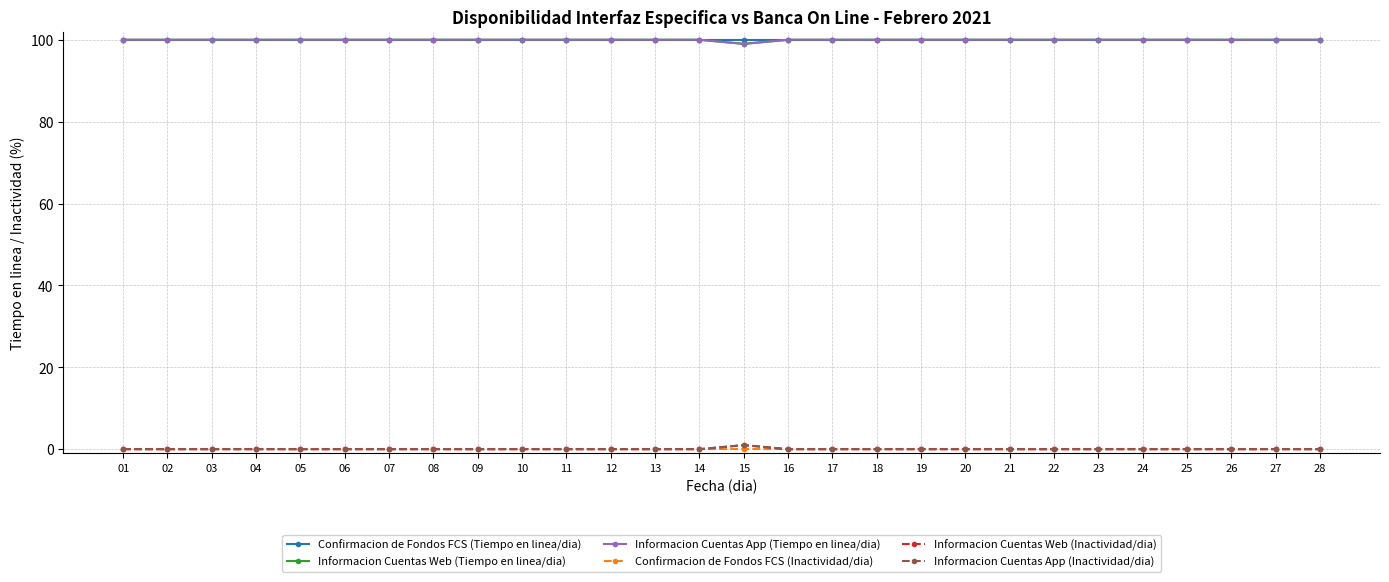

How many Informacion Cuentas App (Tiempo en linea/dia) values are between 100 and 101?

27